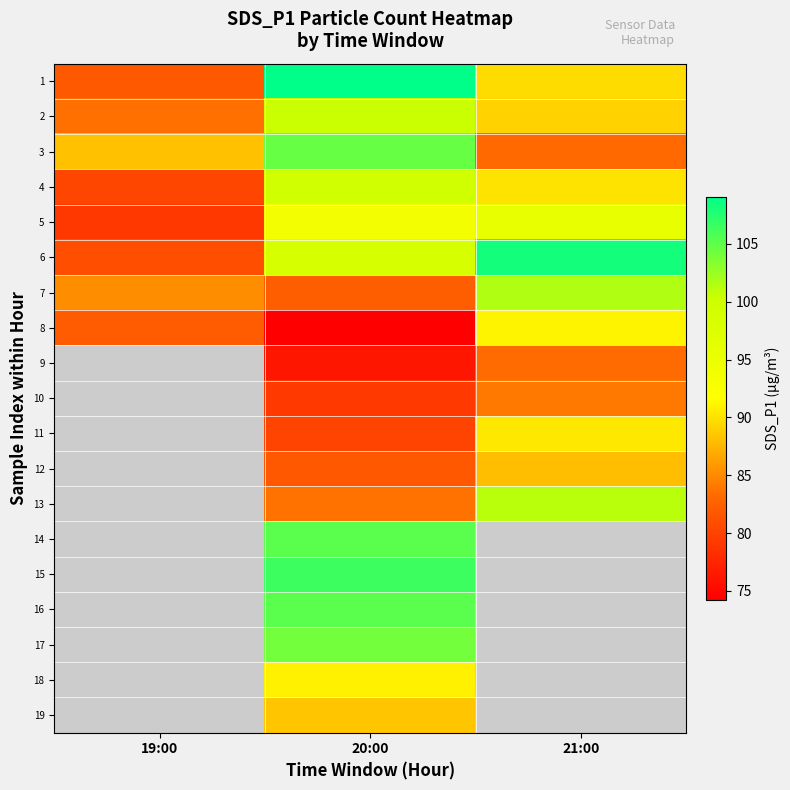

How many categories are shown in the chart?

3